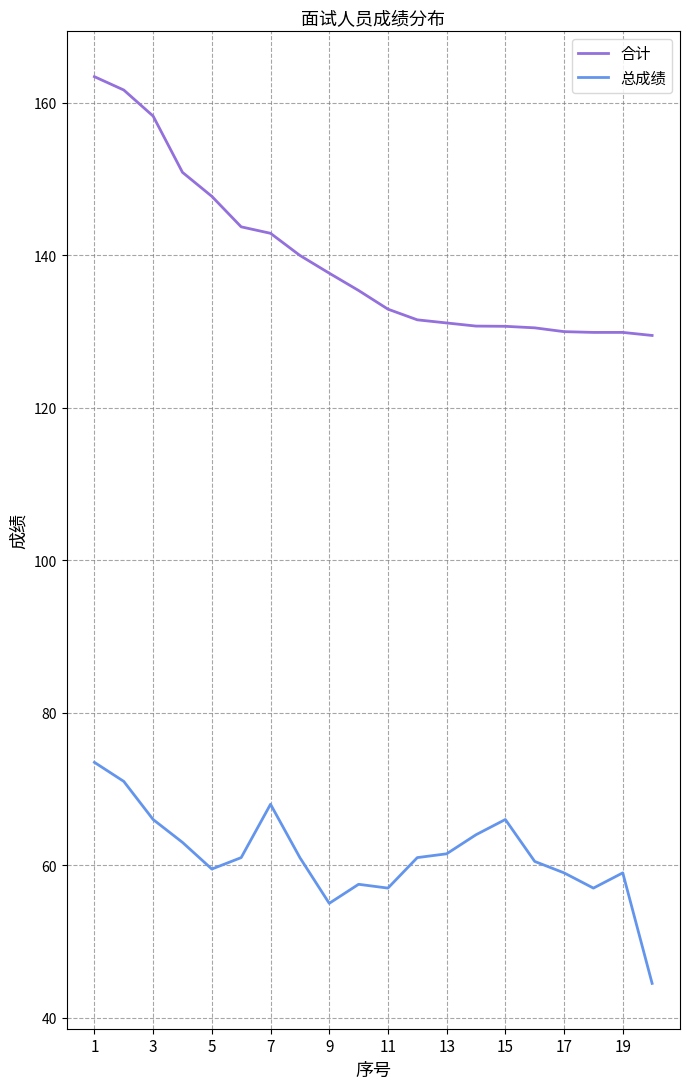

Which series has the widest spread of values?

合计